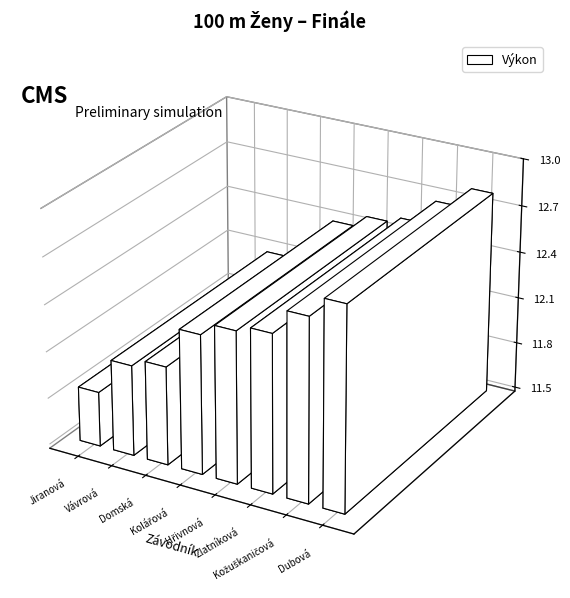

Approximately how many times larger is the value at Jiranová Helena compared to Kožuškaničová Natalie?

0.9